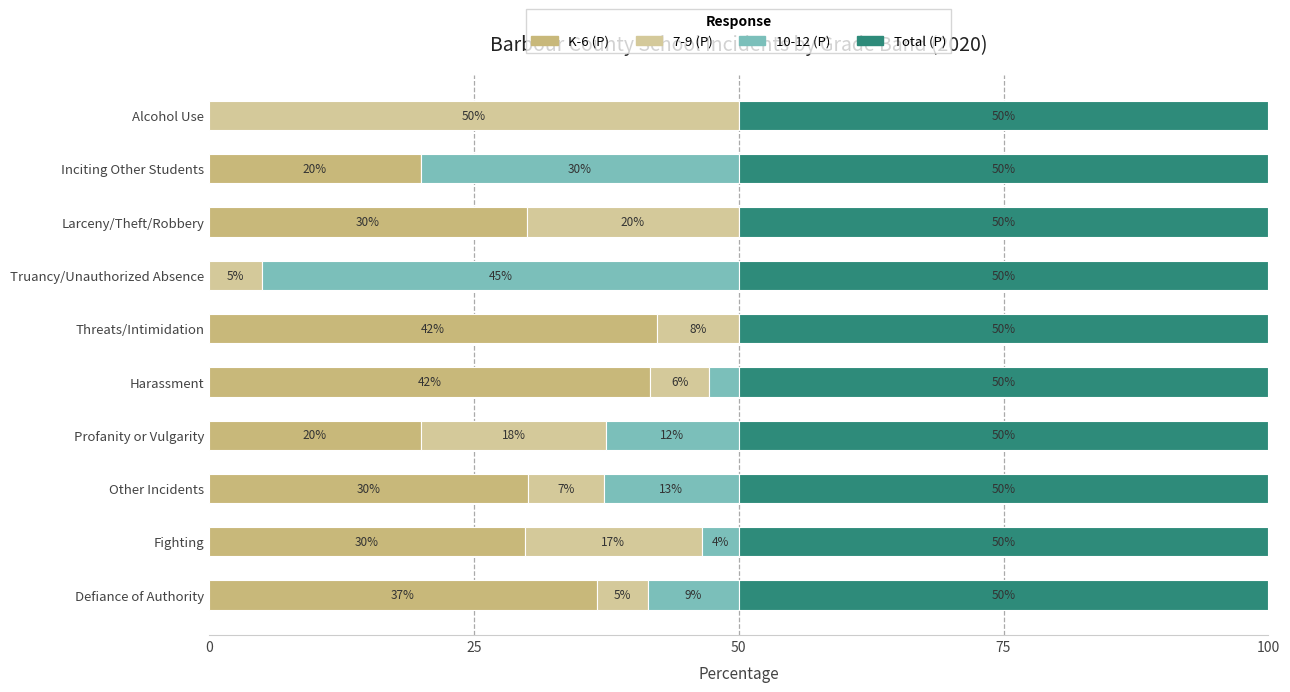

How many series are shown in this chart?

4